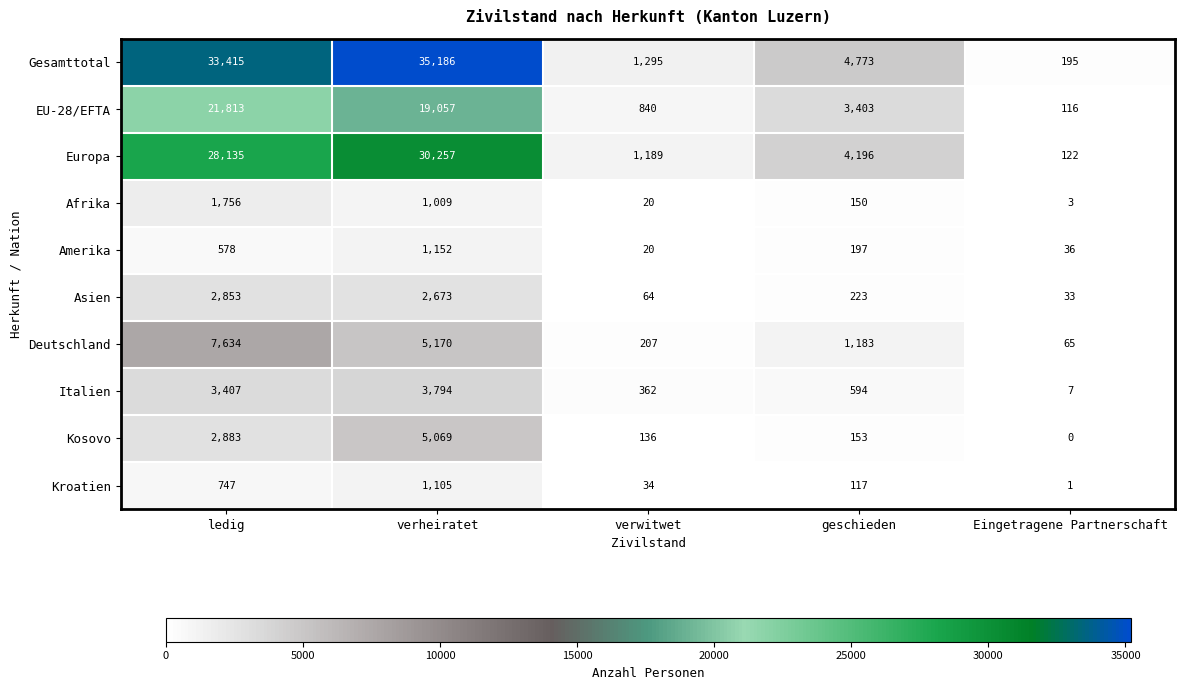

What is the maximum value shown in the chart?

35186